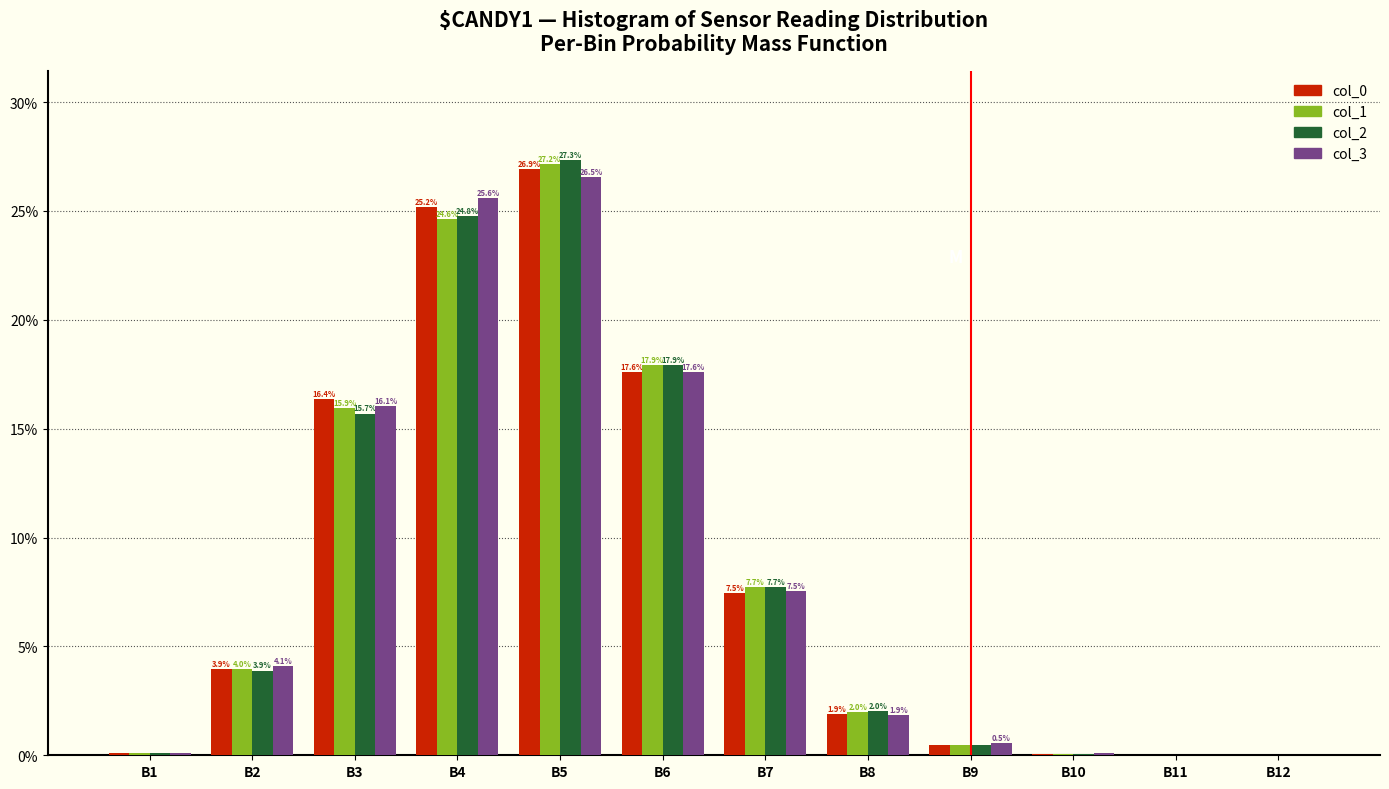

At which label does col_3 first exceed 4?

B2